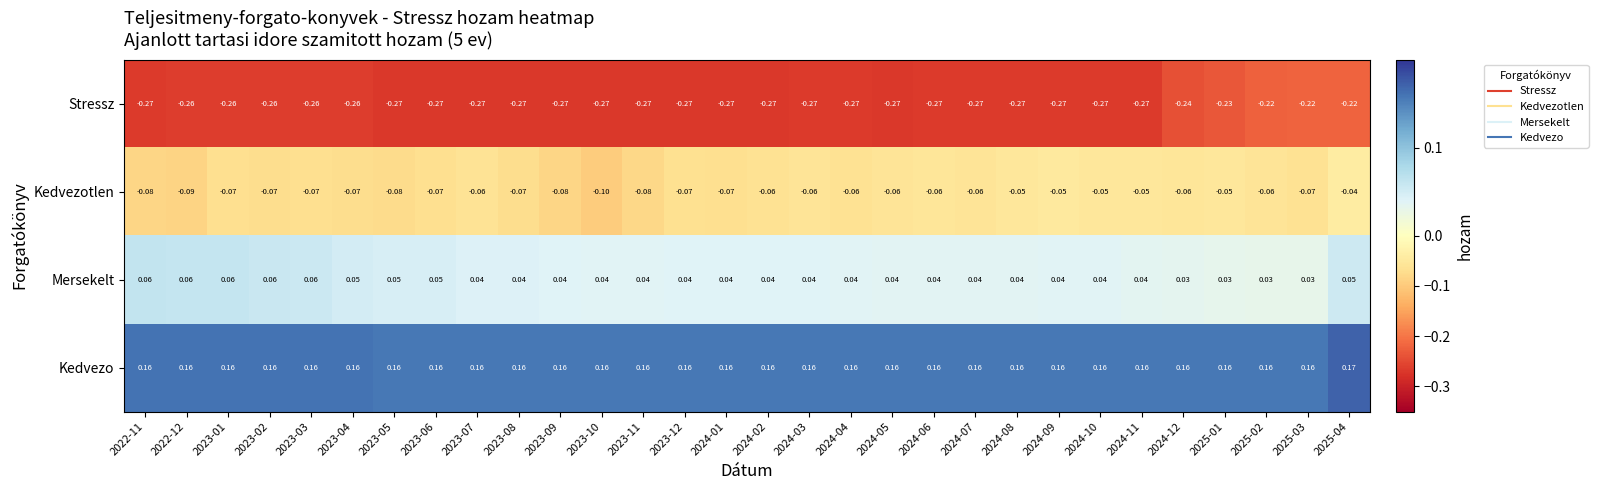

Which series changed the most between 2023-09 and 2024-08?

Kedvezotlen